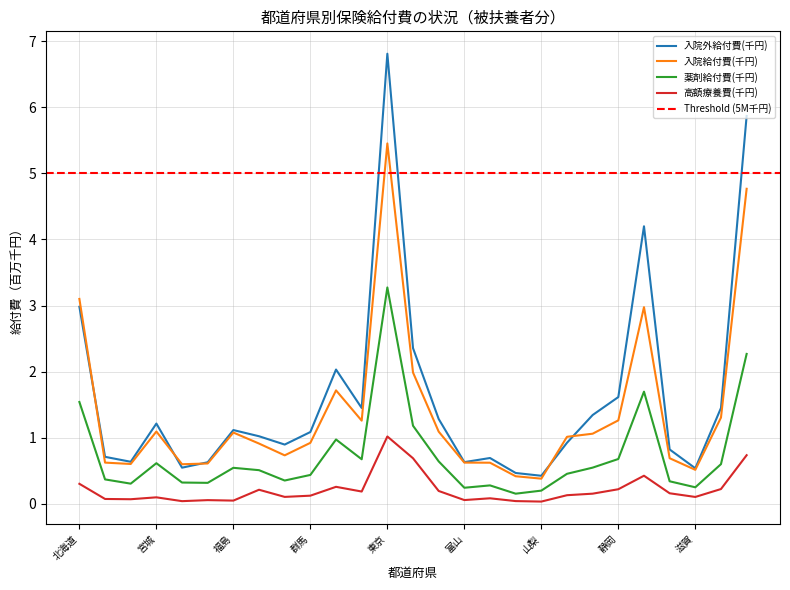

Count the number of categories in the chart.

27